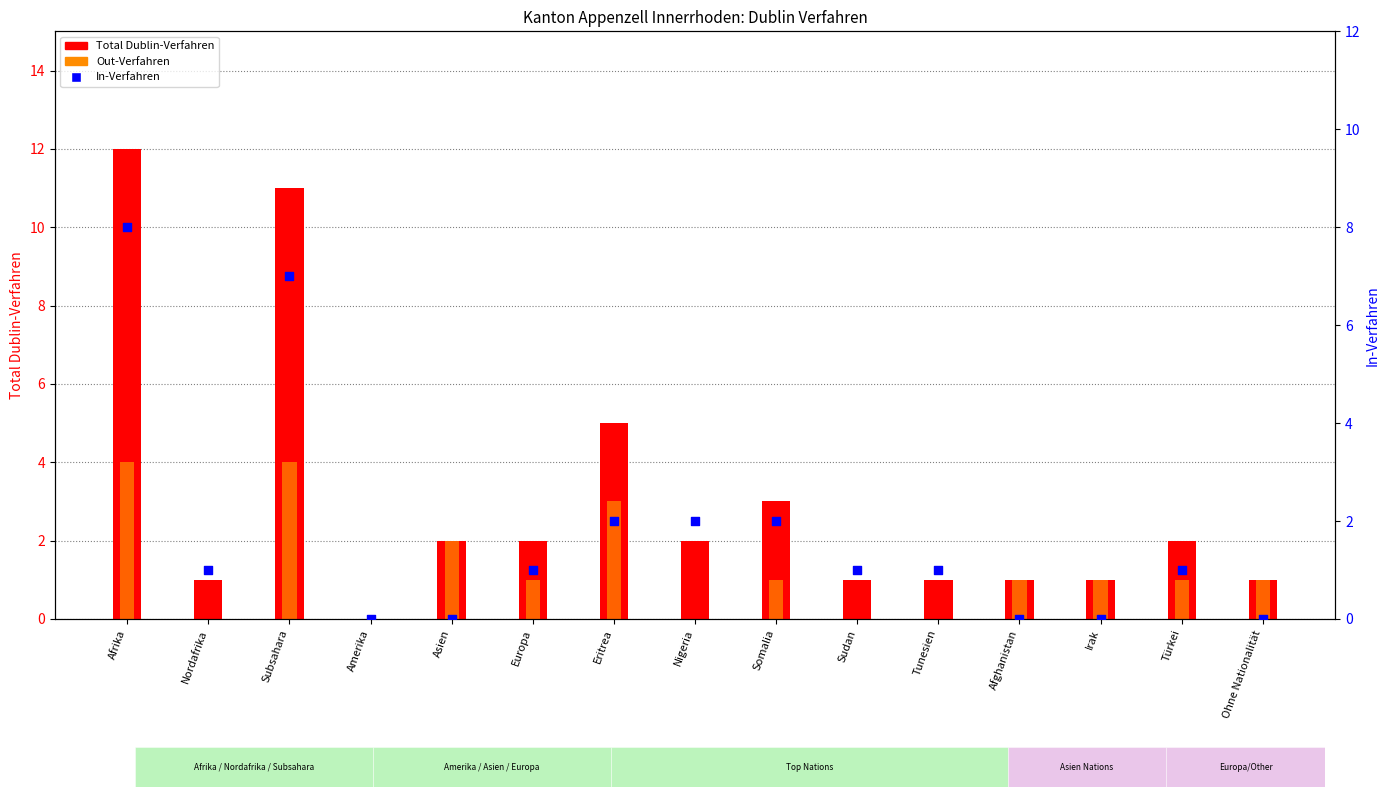

Is the value of Total Dublin-Verfahren at Somalia greater than the value of In-Verfahren at Irak?

Yes